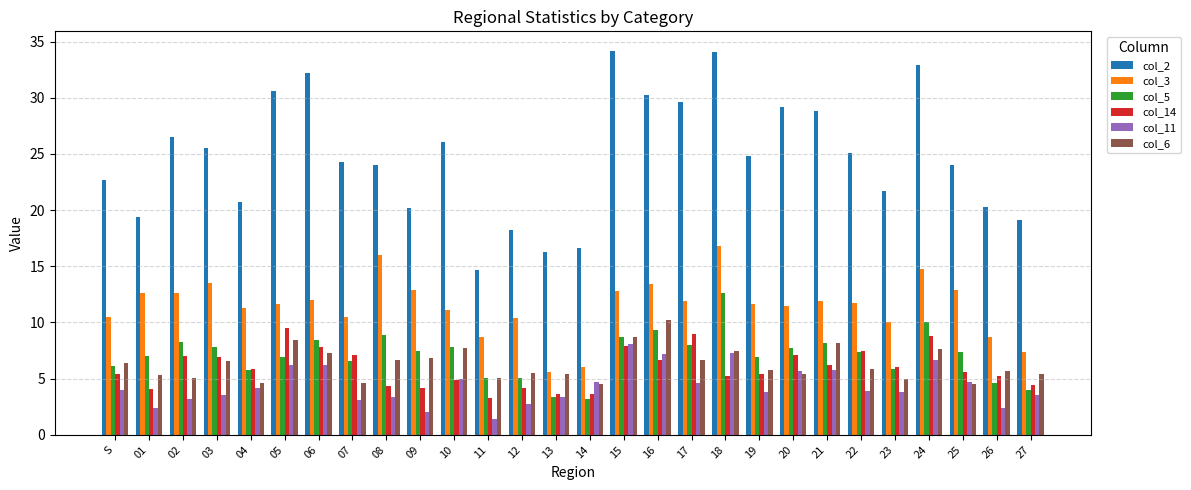

What are all the series names shown in the legend?

col_2, col_3, col_5, col_14, col_11, col_6